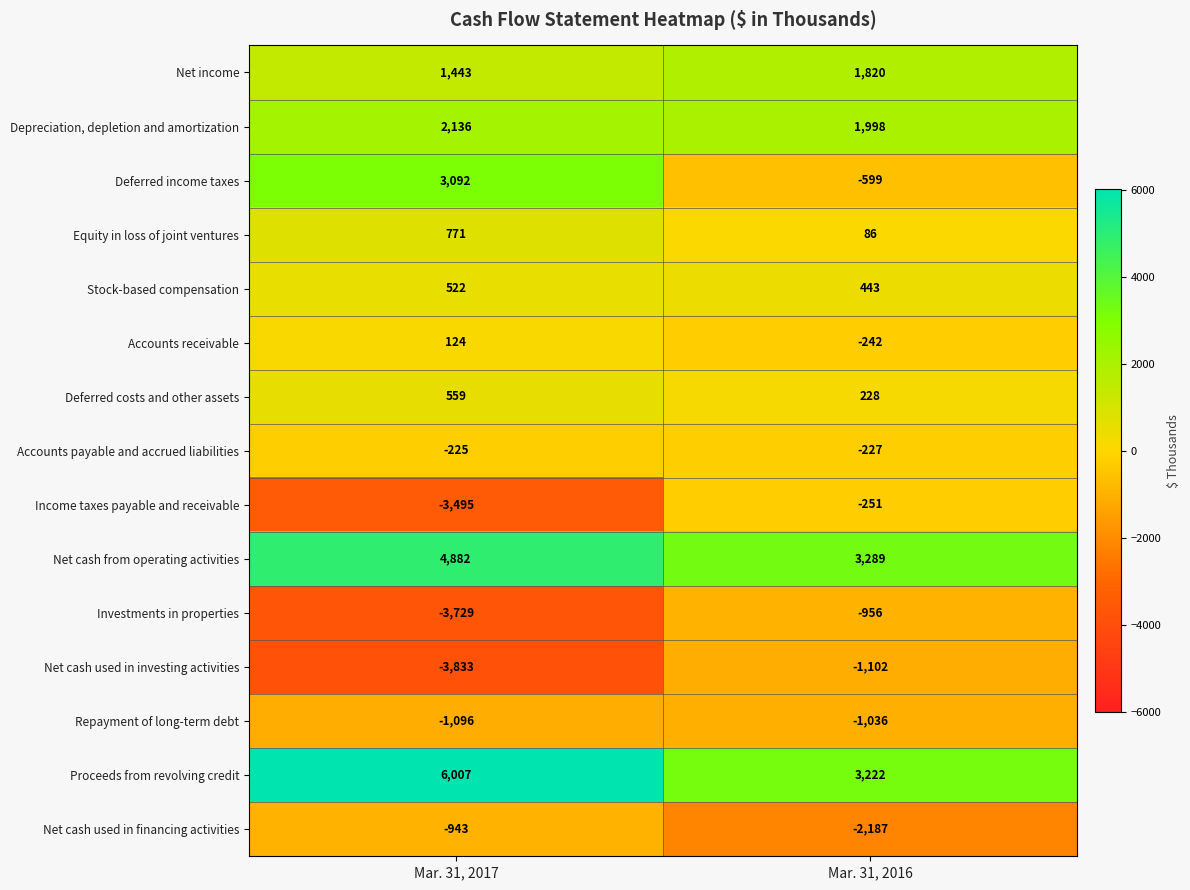

Which series has the widest spread of values?

Deferred income taxes